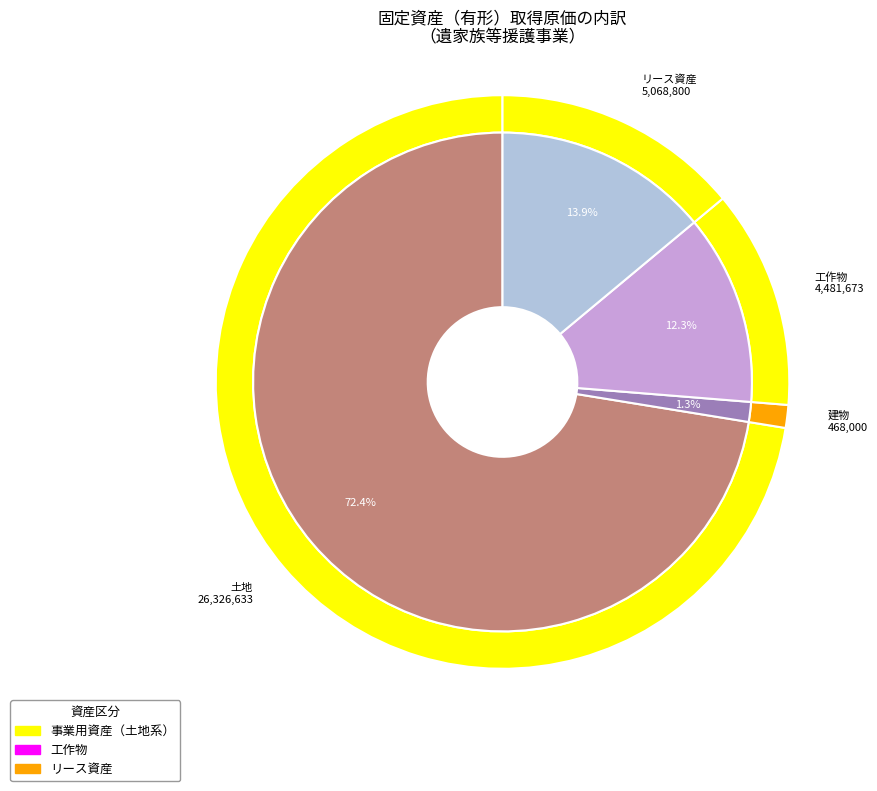

True or false: リース資産 accounts for 14% of the total.

True